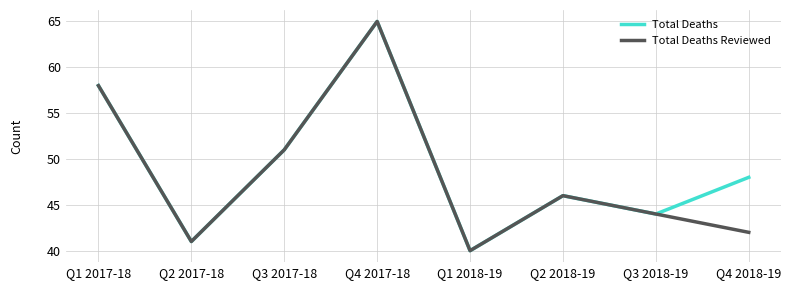

Which category has the lowest value in the Total Deaths series?

Q1 2018-19